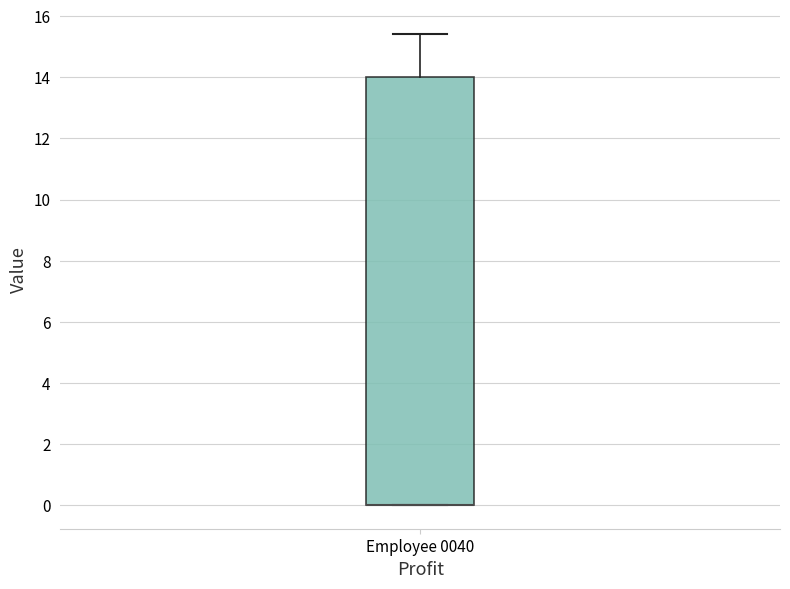

Transcribe this box plot: give where the median line is, the range the box spans, and where the two whiskers end, as read against the y-axis. The values are not printed on the chart, so give them approximately, as read against the axis.

median 0.0 (drawn on the box's lower edge), box 0.0 to 14.0, whiskers 0.0 to 15.4